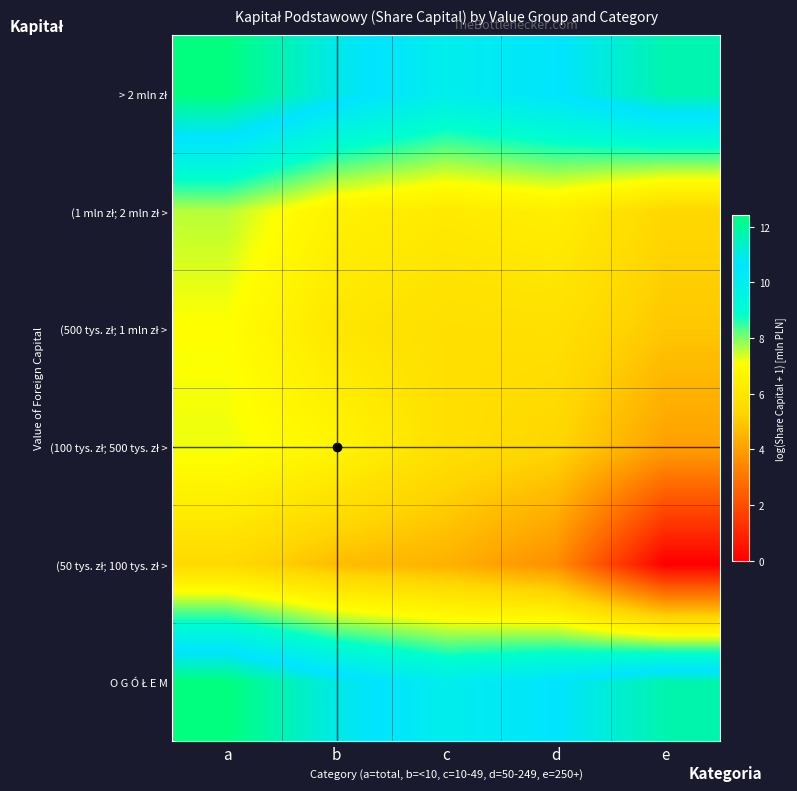

At c, list the series in order from largest to smallest.

O G Ó Ł E M, > 2 mln zł, (1 mln zł; 2 mln zł >, (100 tys. zł; 500 tys. zł >, (500 tys. zł; 1 mln zł >, (50 tys. zł; 100 tys. zł >